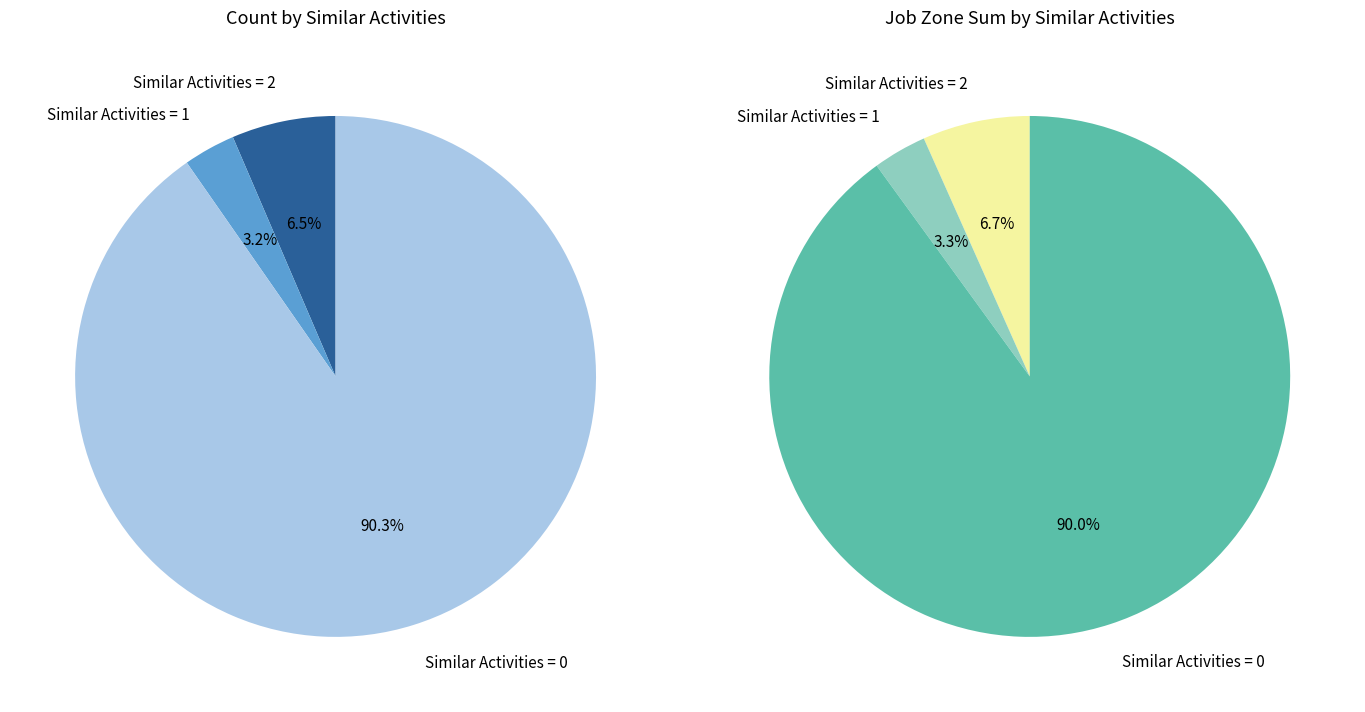

To the nearest percent, what portion does 3 represent?

3%